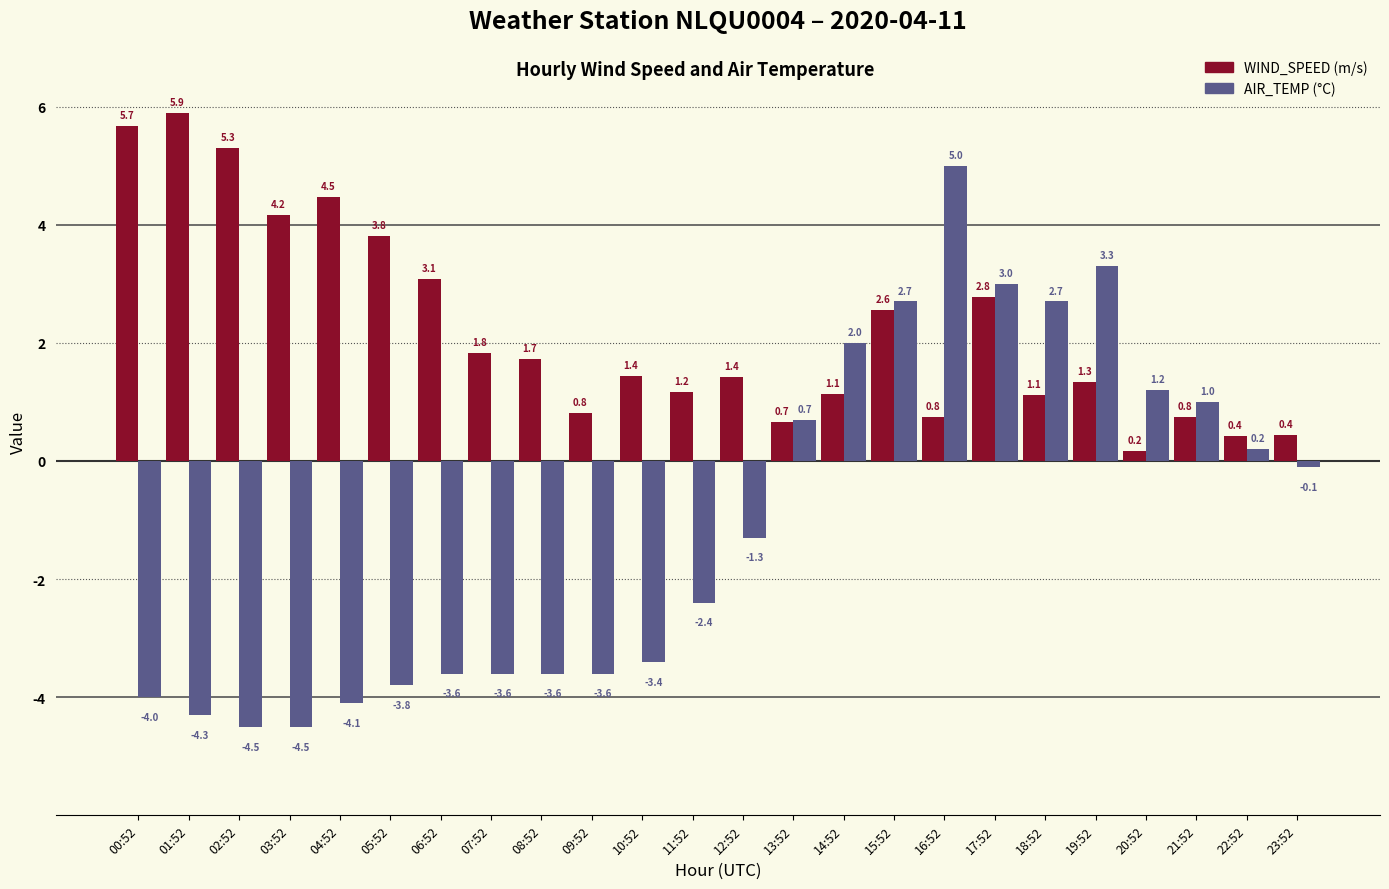

What is the total value across all series at 23:52?

0.3